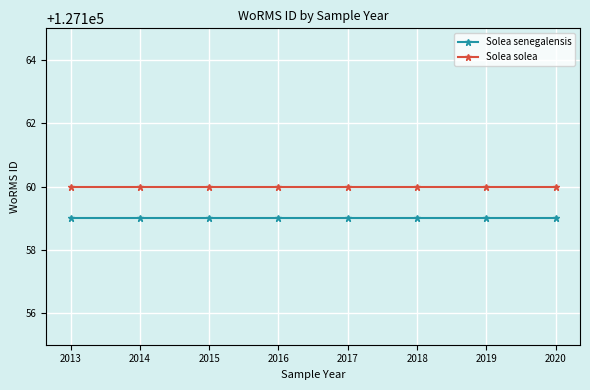

What is the value of the Solea solea point at the 7th from the left?

127160